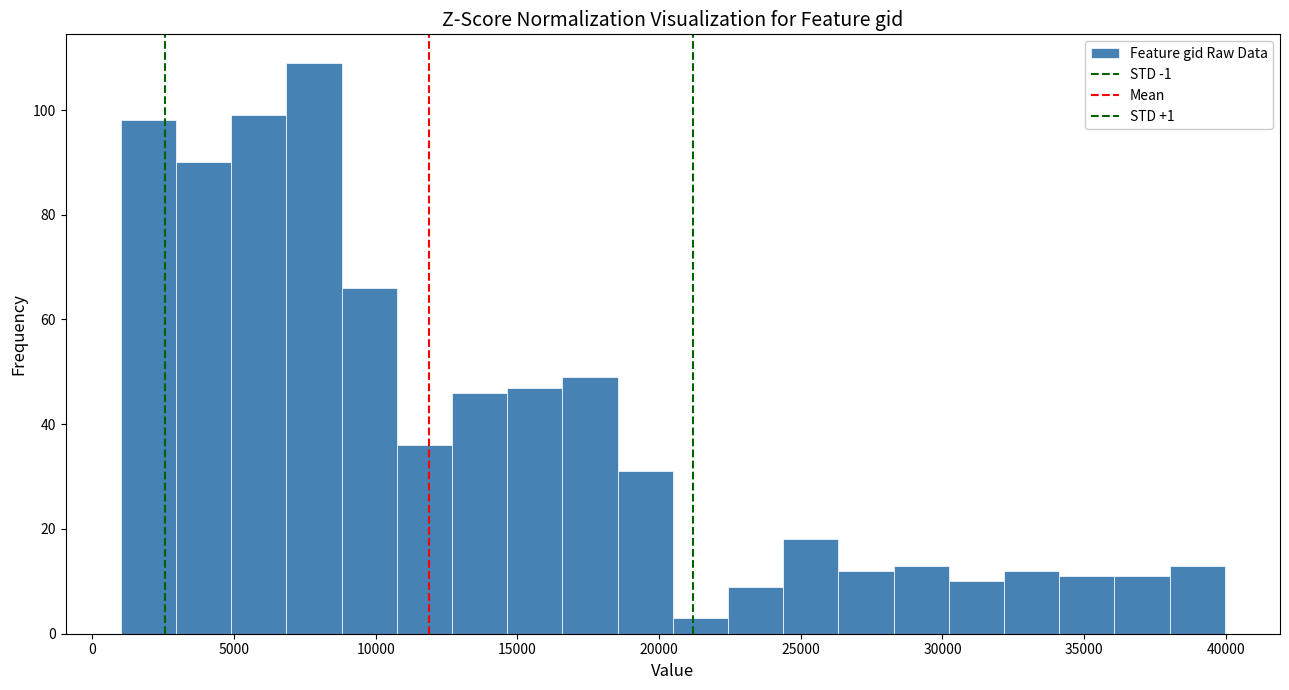

Read against the x-axis, roughly where is the centre of the tallest bar?

8000